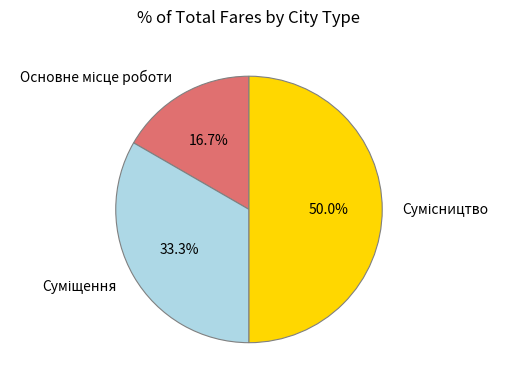

Do Суміщення and Сумісництво together represent more than half of the pie?

Yes